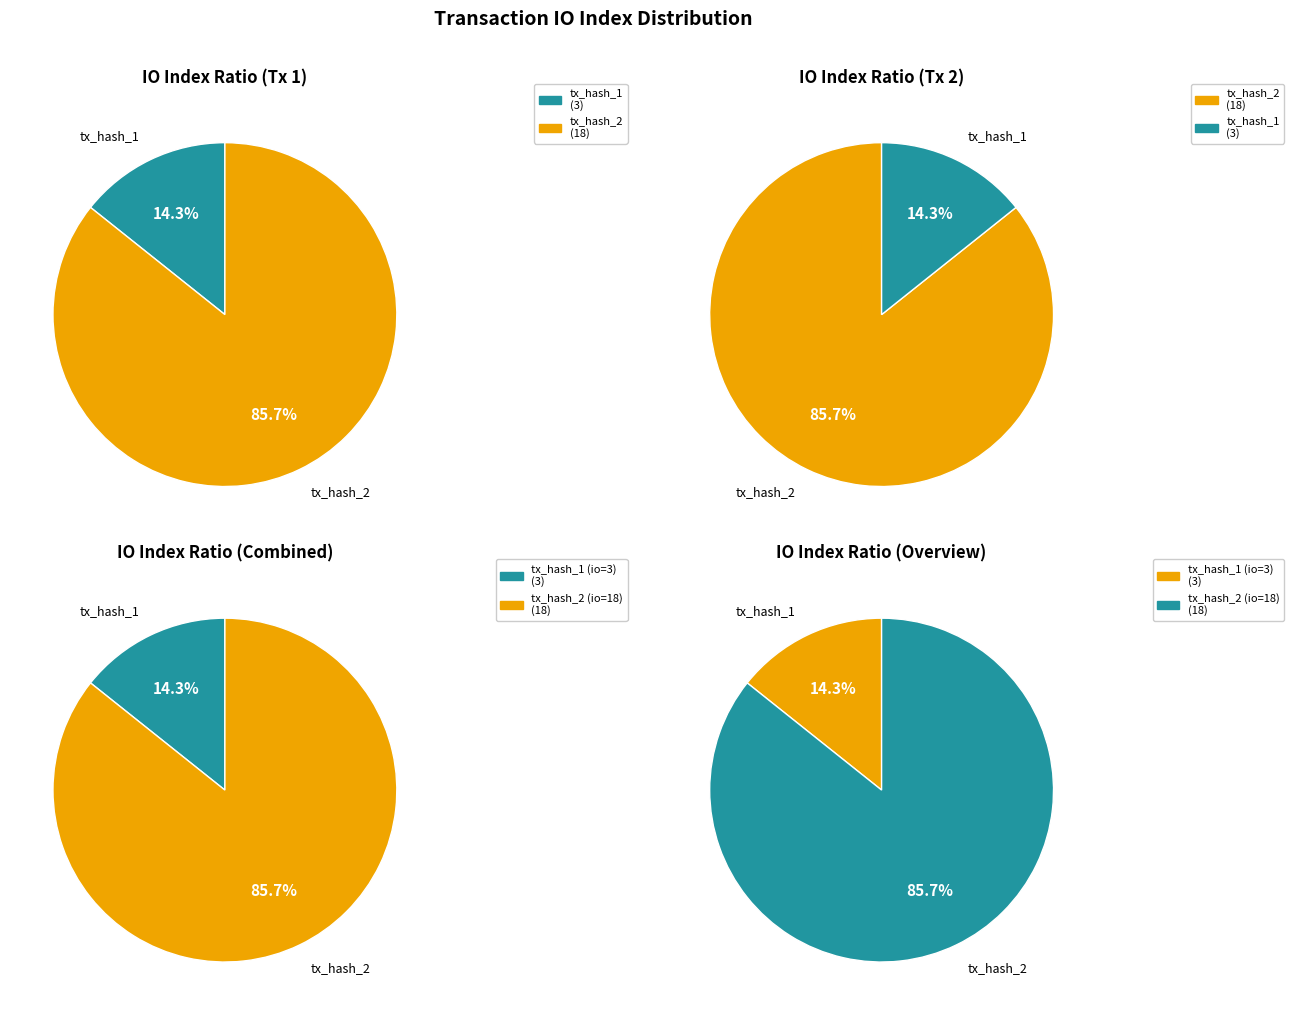

To the nearest percent, what is the difference between the largest and smallest slice percentages?

71%